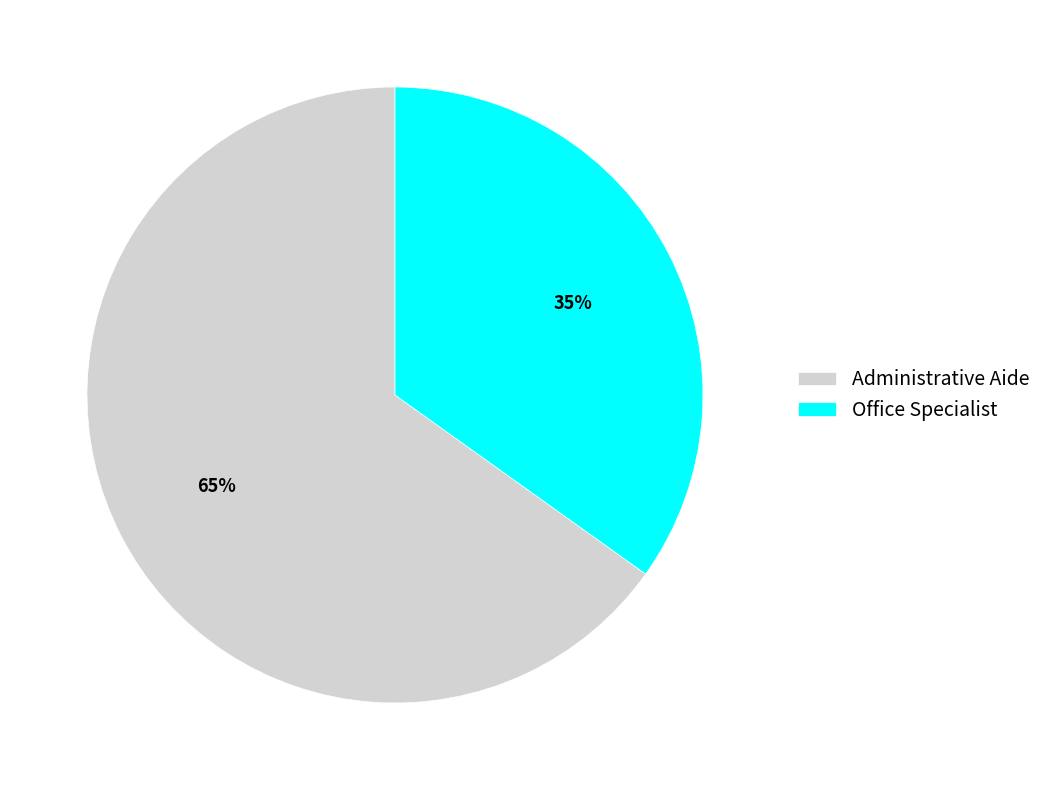

What is the ratio of the value at Office Specialist to the value at Administrative Aide?

0.5